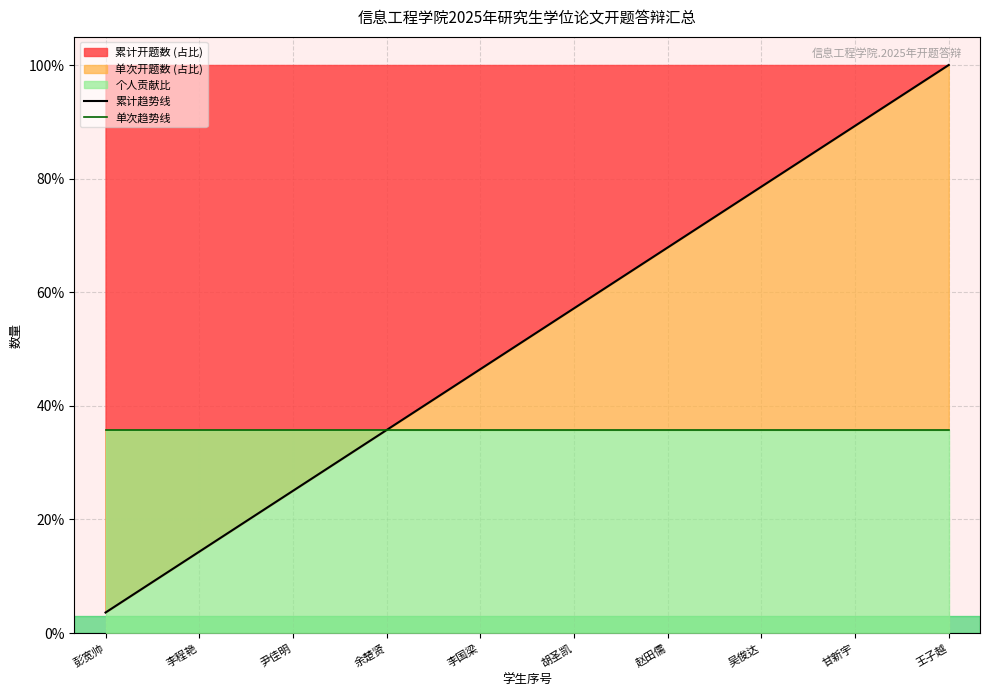

The value of 累计开题数 (占比) at 尹佳明 is 25.0. True or false?

True